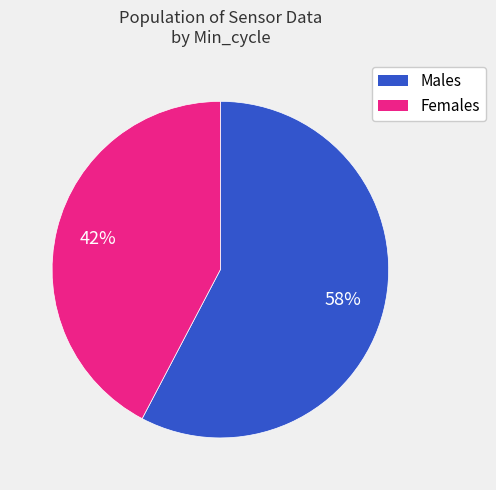

Is there any slice that represents more than half of the pie?

Yes